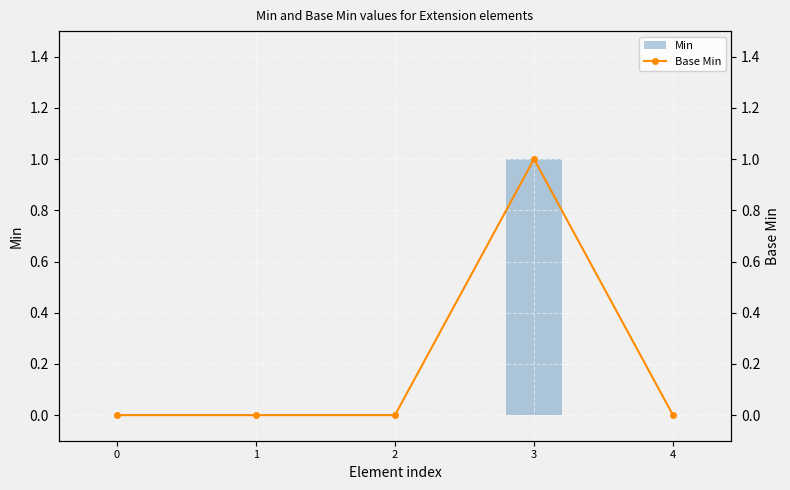

How many groups of bars are there?

5